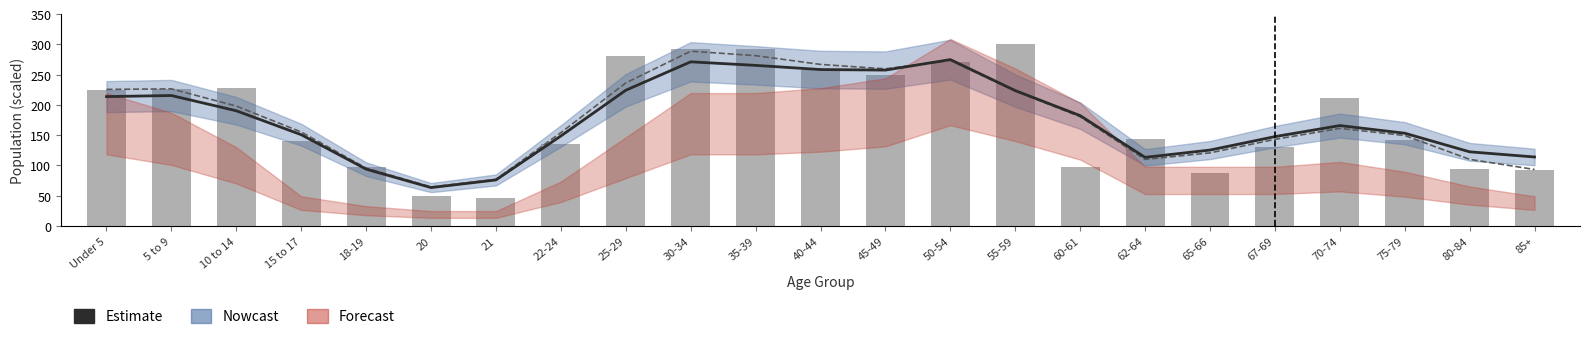

The value of Kentucky (bar) at 20 is 48.5. True or false?

True